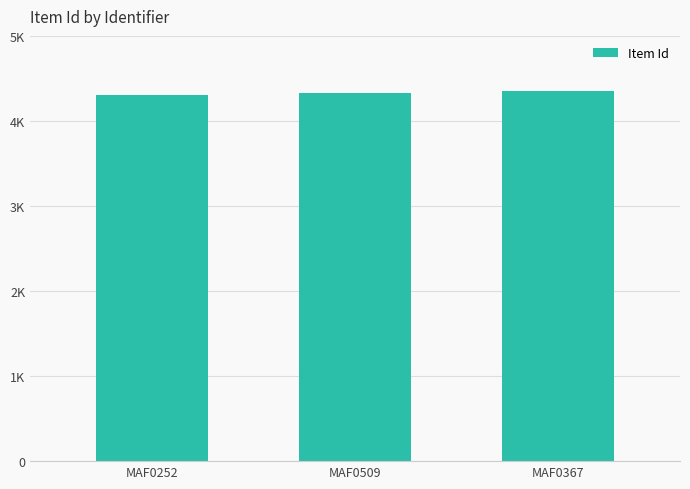

What is the change in value from MAF0509 to MAF0367?

+19